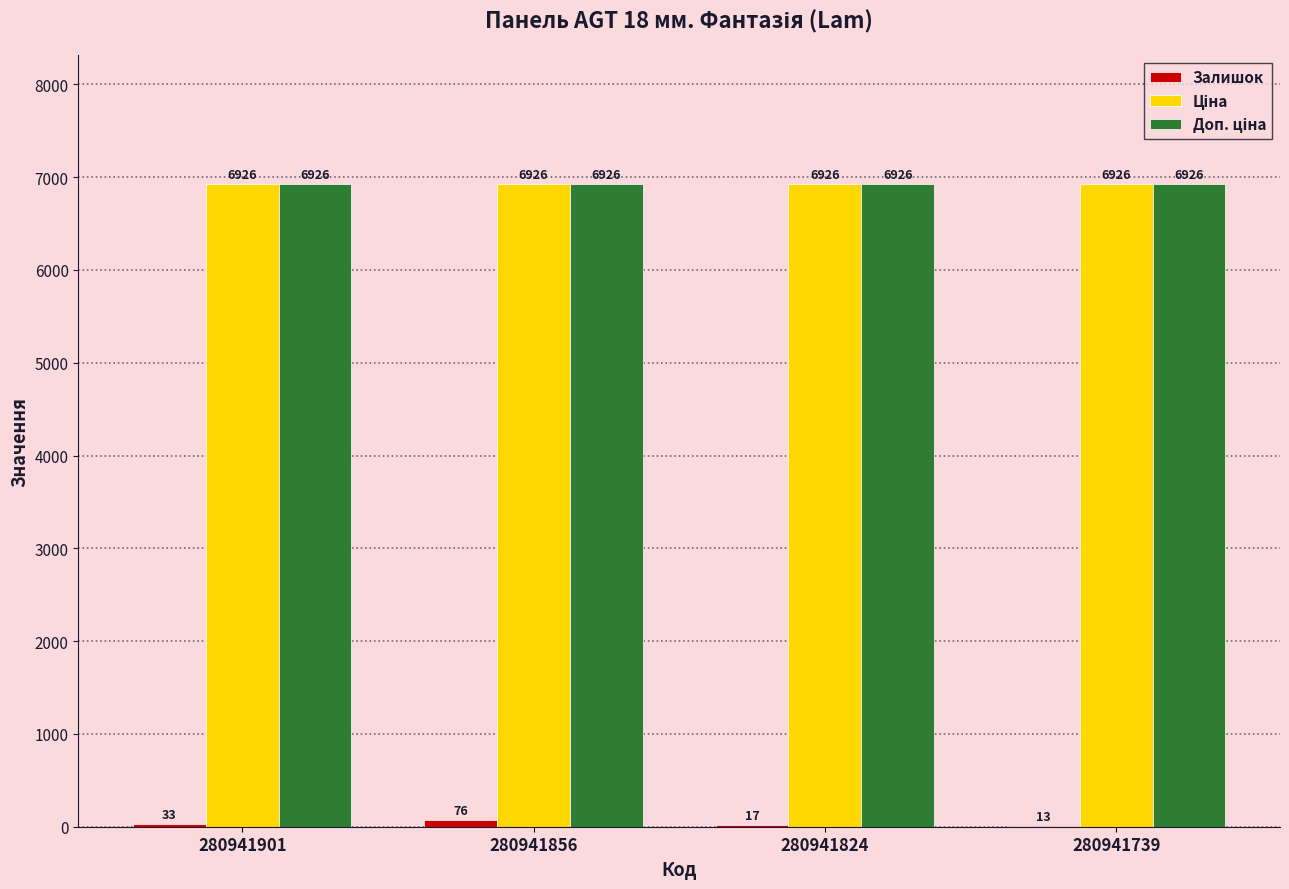

What is the greatest value displayed?

6925.7